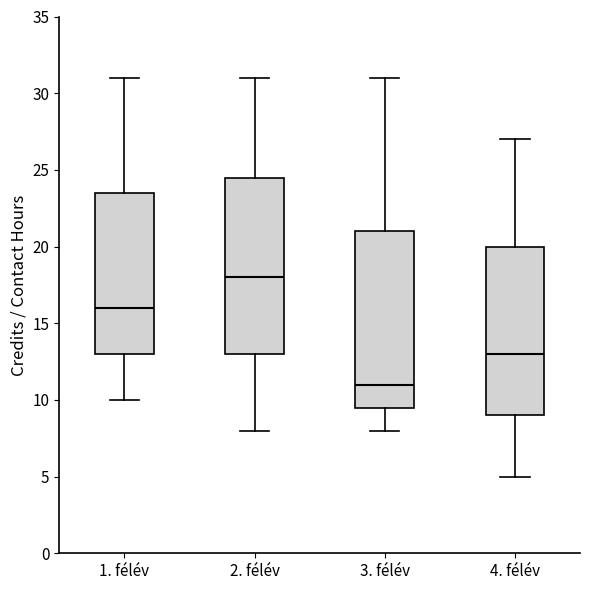

Which box has the highest median line?

2. félév